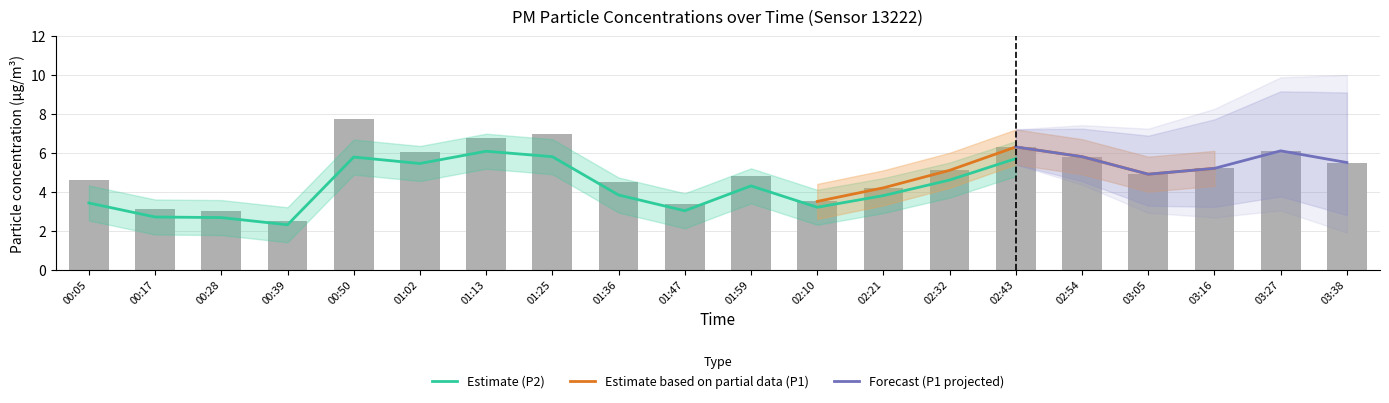

Are the bars grouped side by side (vs. stacked)?

No